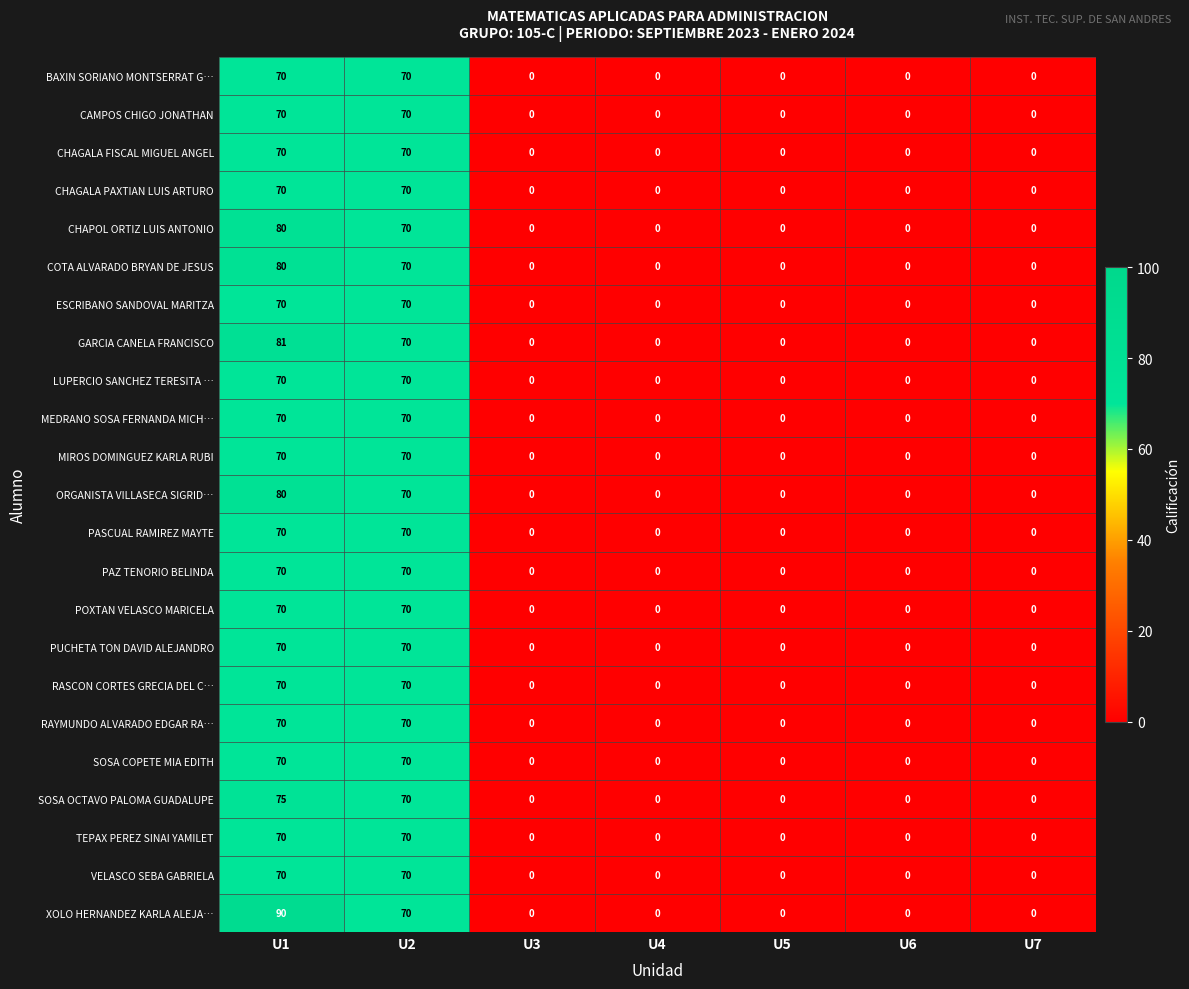

How many categories are shown in the chart?

7